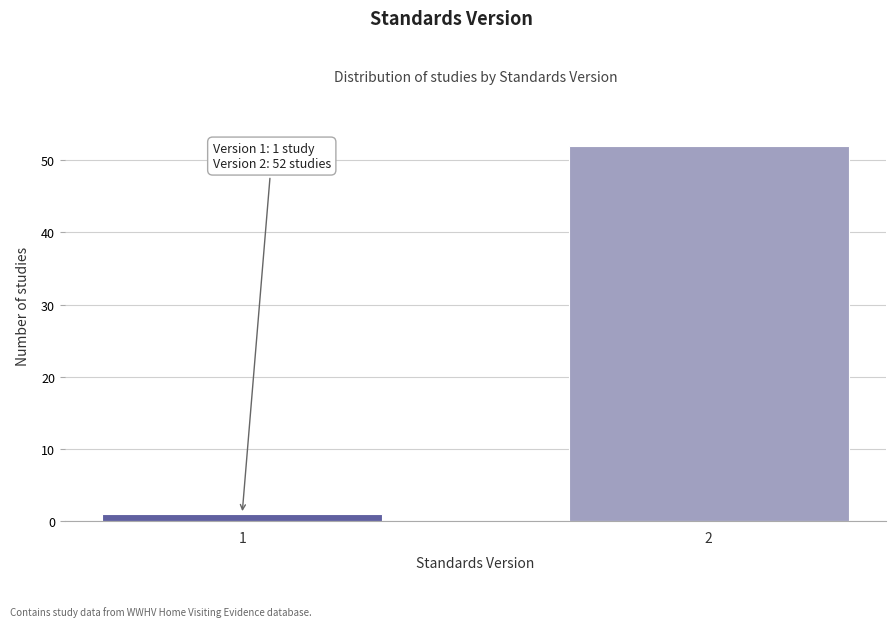

Reading left to right, extract all data points from this chart.

1=1	2=52